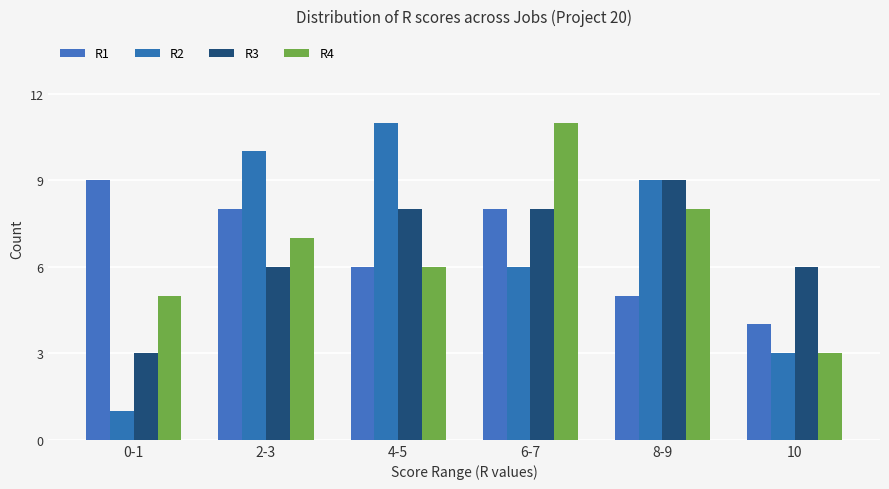

What is the sum of the R1 values at 0-1 and 6-7?

17